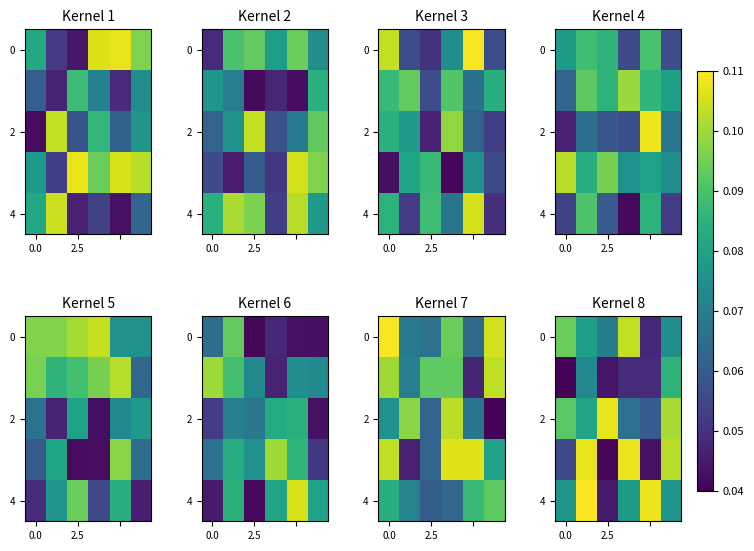

What is the average value of the 2 series?

0.1